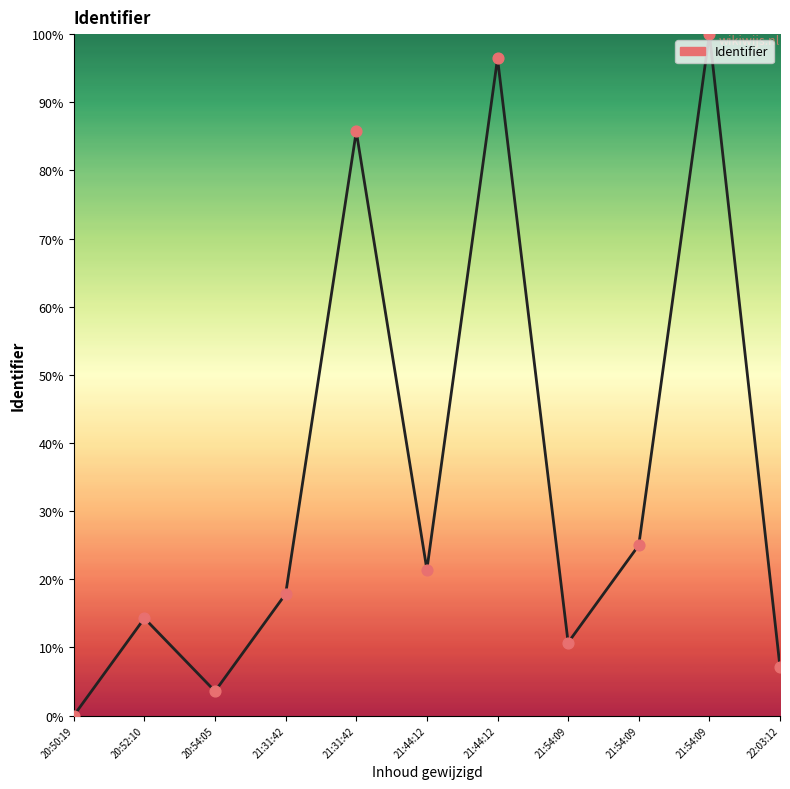

Between 21:44:12 and 21:54:09, which is larger?

21:44:12